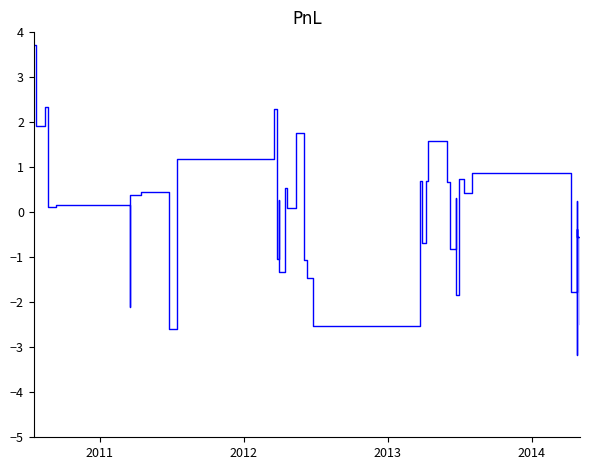

How many positive values are there?

25